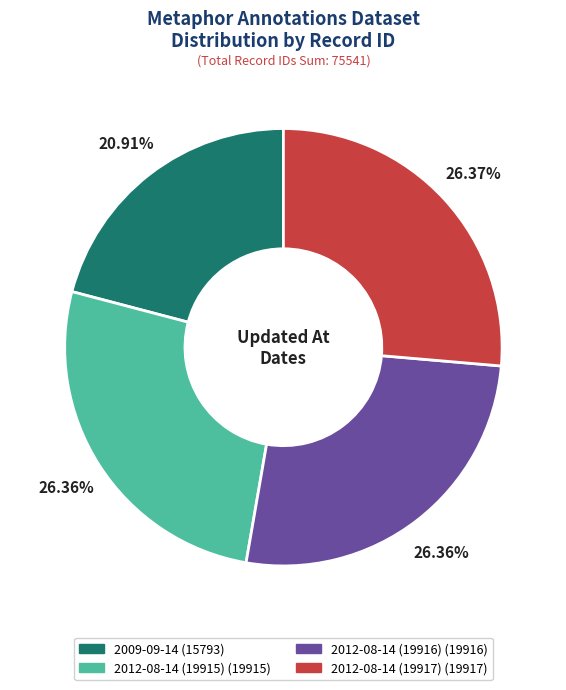

To the nearest percent, what portion does 2009-09-14 represent?

21%